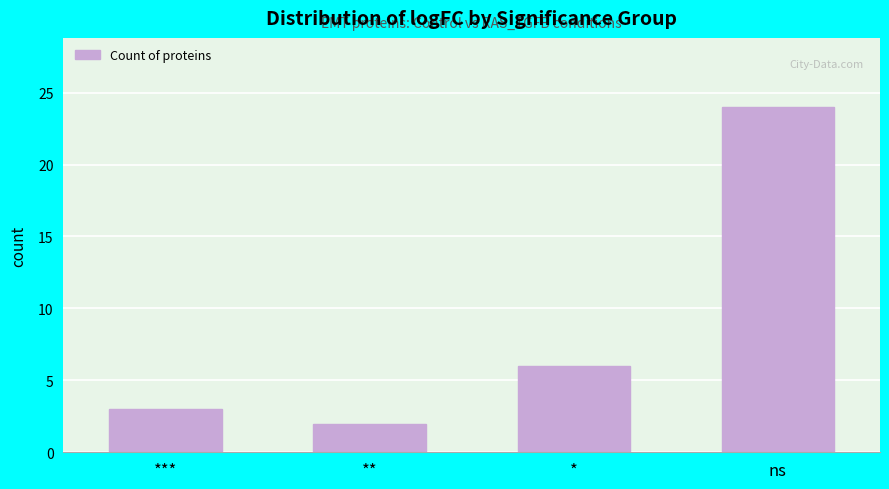

Reading left to right, what are all the values shown in this chart?

3	2	6	24